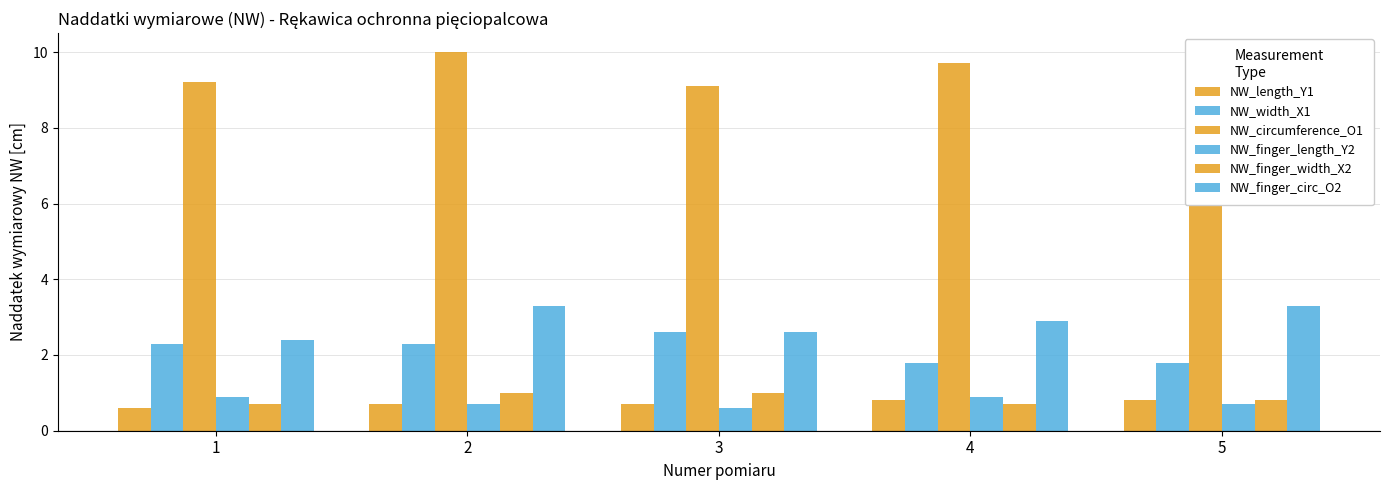

At which label is NW_circumference_O1 closest to 9?

3